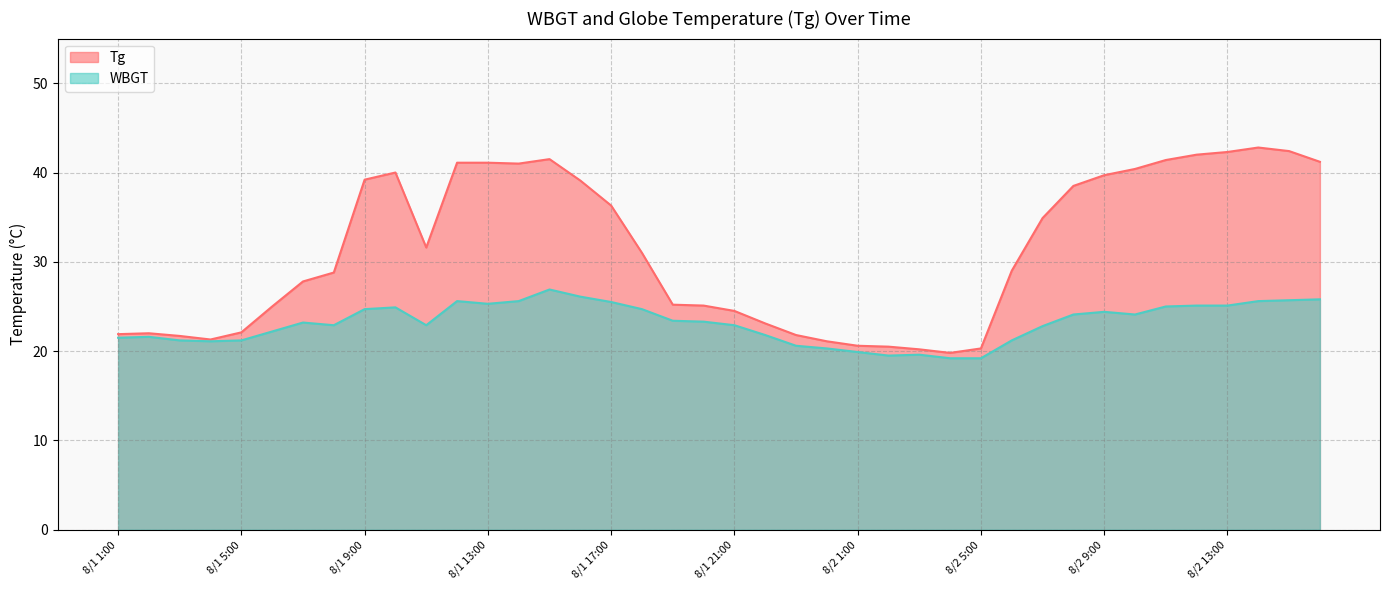

Which category has the lowest value in the WBGT series?

8/2 4:00